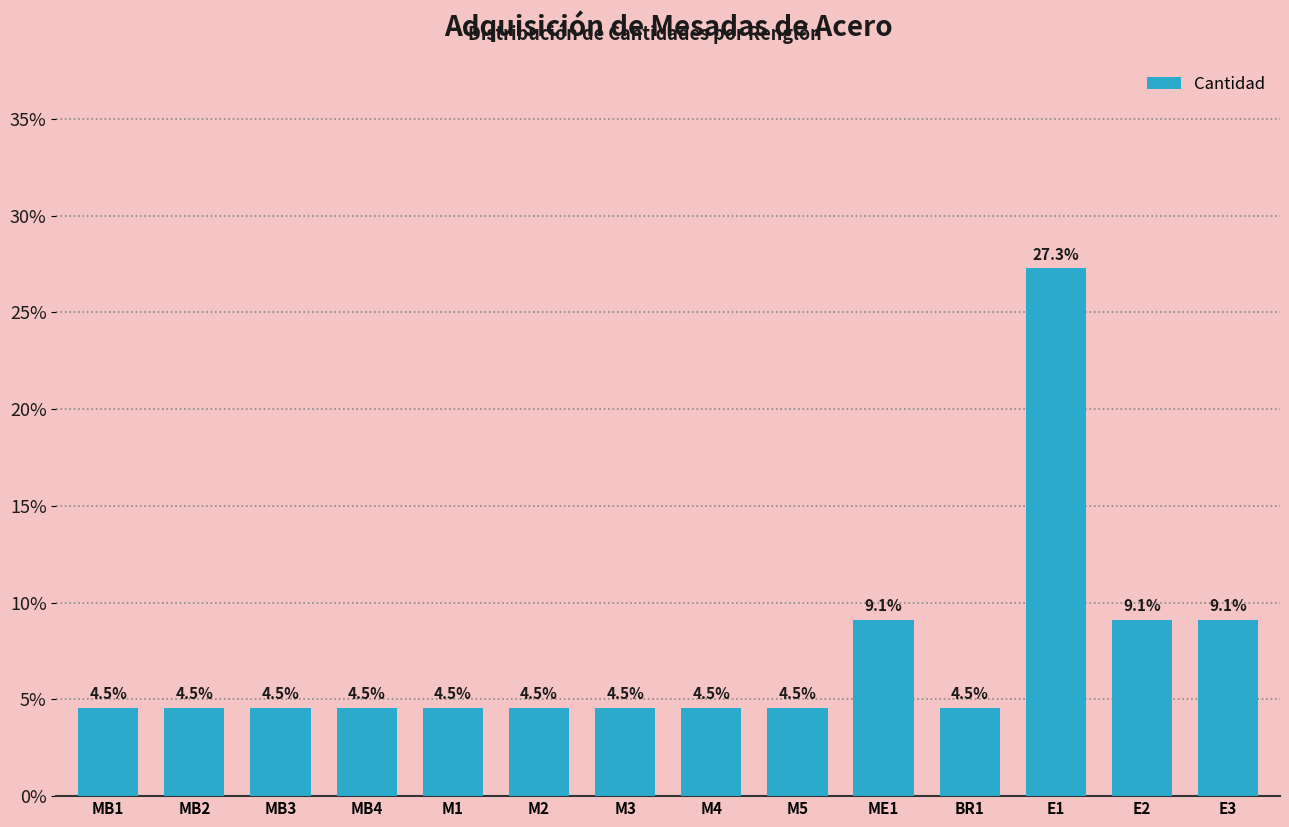

Reading left to right, list all the values displayed in this chart.

4.5	4.5	4.5	4.5	4.5	4.5	4.5	4.5	4.5	9.1	4.5	27.3	9.1	9.1